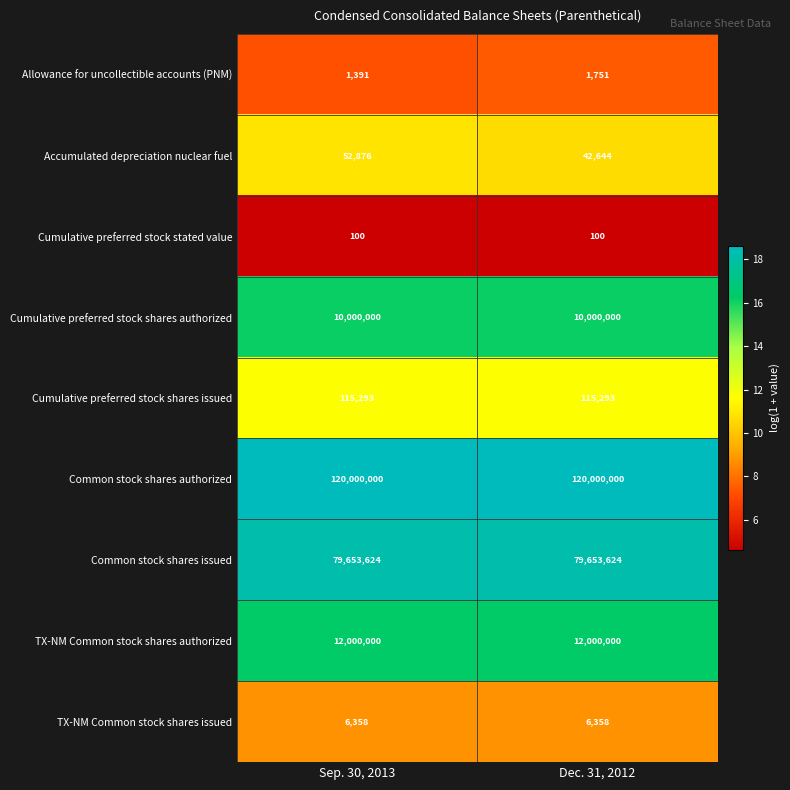

What is the maximum value for Common stock shares issued?

79653624